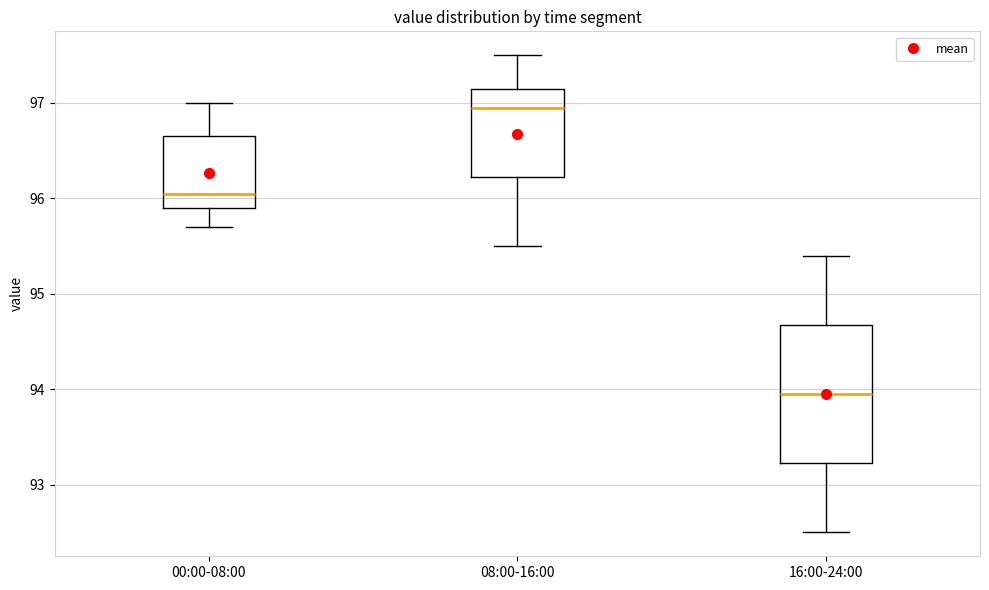

Reading left to right, read every box against the y-axis: the position of its median line, the range the box covers, and the ends of its whiskers. The values are not printed on the chart, so give them approximately, as read against the axis.

00:00-08:00: median 96.1, box 95.9 to 96.7, whiskers 95.7 to 97.0
08:00-16:00: median 97.0, box 96.2 to 97.2, whiskers 95.5 to 97.5
16:00-24:00: median 94.0, box 93.2 to 94.7, whiskers 92.5 to 95.4